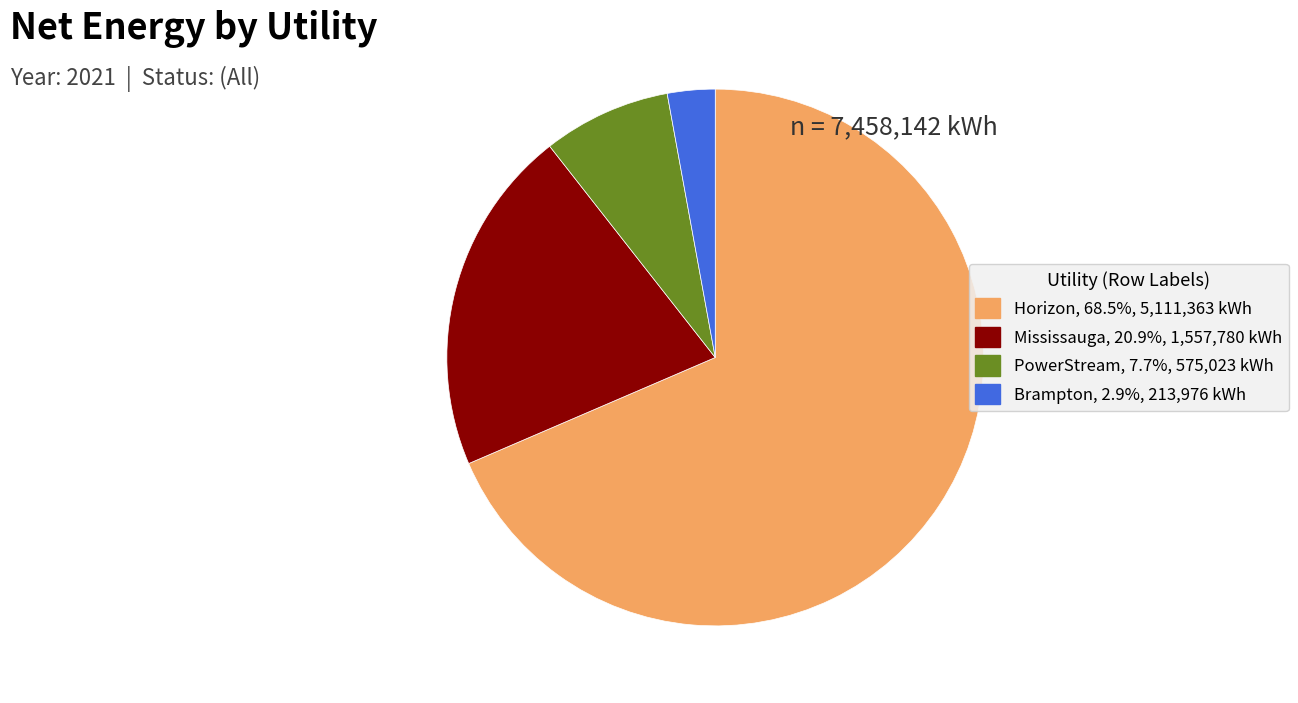

The Mississauga slice represents 21% of the pie. True or false?

True